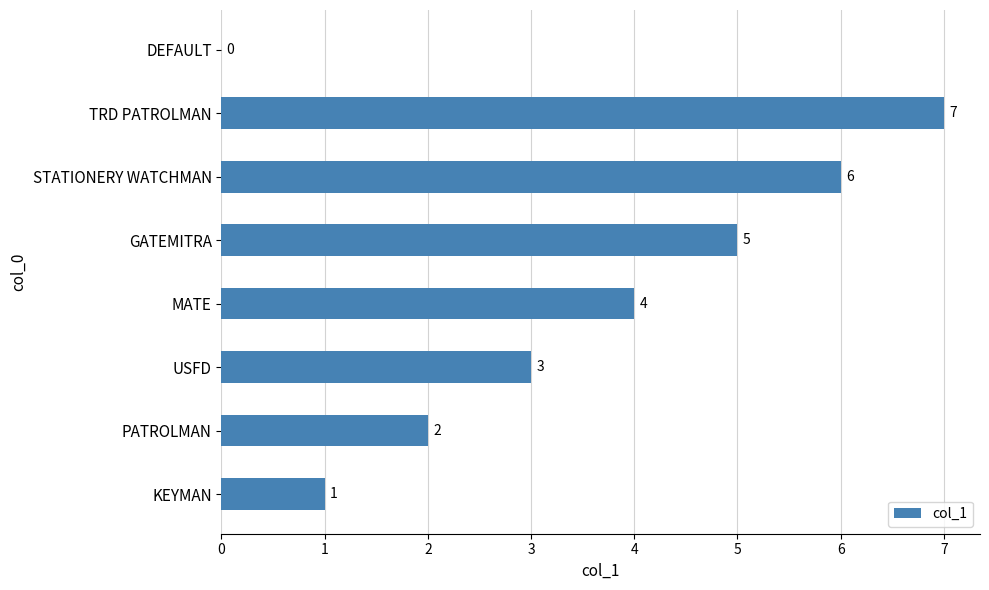

What is the maximum value shown in the chart?

7